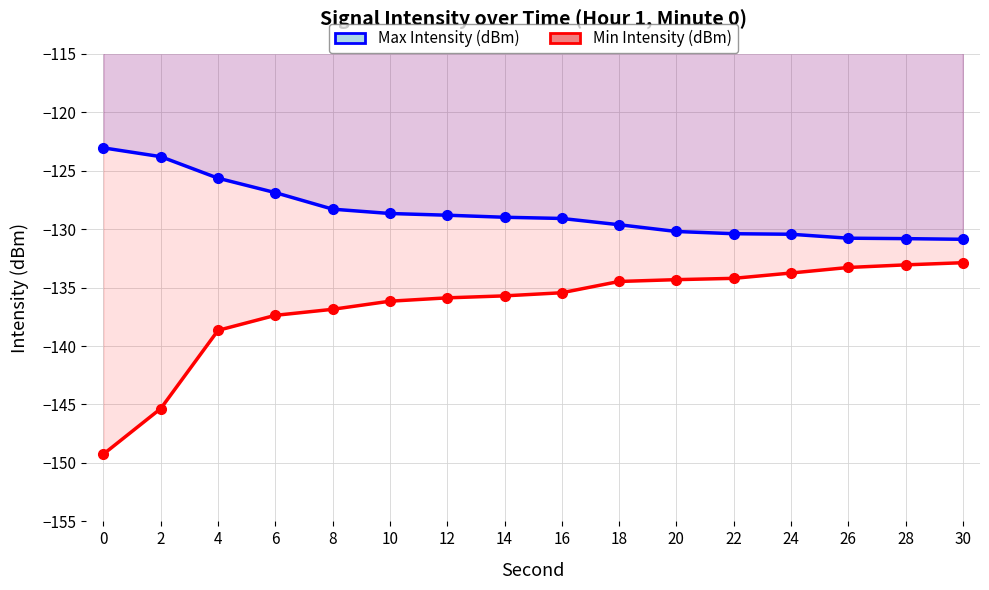

Reading right to left, transcribe all the data shown in this chart.

Max Intensity (dBm): 30=-130.9	28=-130.8	26=-130.8	24=-130.4	22=-130.4	20=-130.2	18=-129.6	16=-129.1	14=-129.0	12=-128.8	10=-128.7	8=-128.3	6=-126.9	4=-125.6	2=-123.8	0=-123.1
Min Intensity (dBm): 30=-132.9	28=-133.1	26=-133.3	24=-133.8	22=-134.2	20=-134.3	18=-134.5	16=-135.4	14=-135.7	12=-135.9	10=-136.2	8=-136.9	6=-137.4	4=-138.7	2=-145.3	0=-149.2